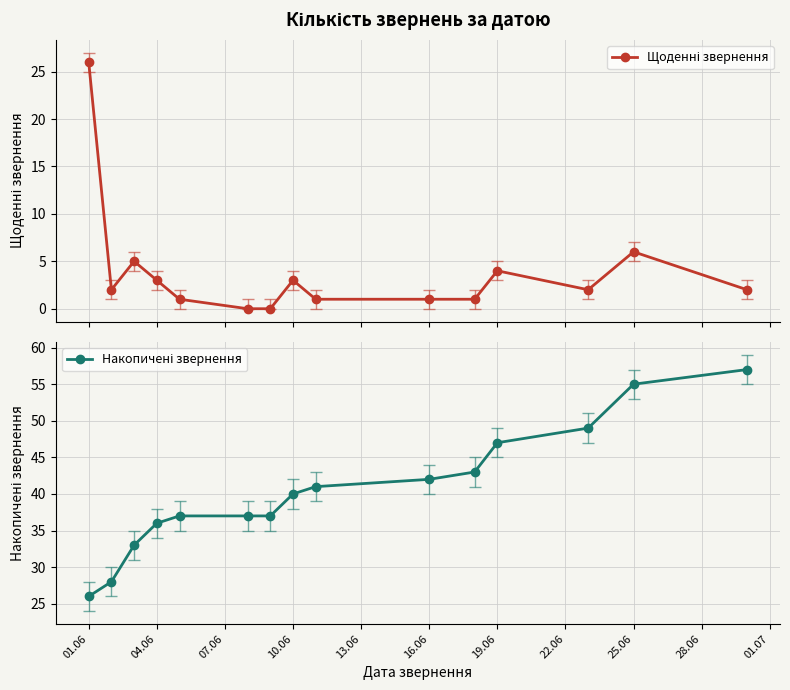

The Щоденні звернення series shows 1 at 16.06. True or false?

False